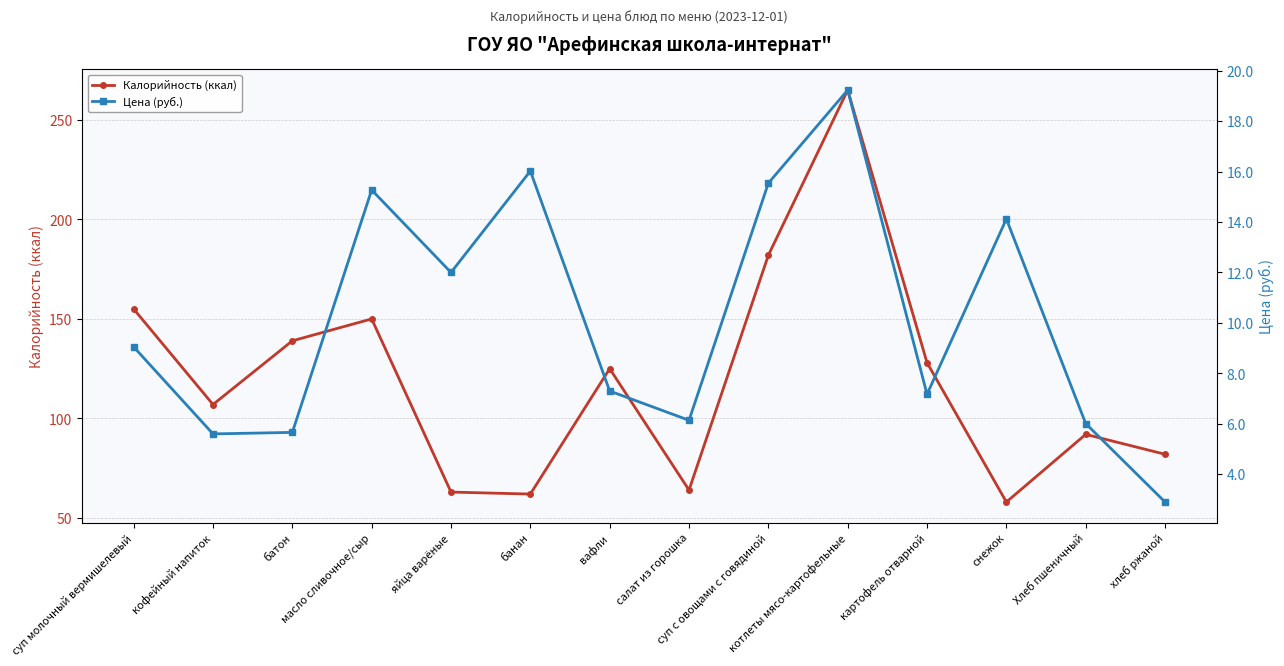

What is the difference between the maximum and second lowest values in the Цена (руб.) series?

13.6